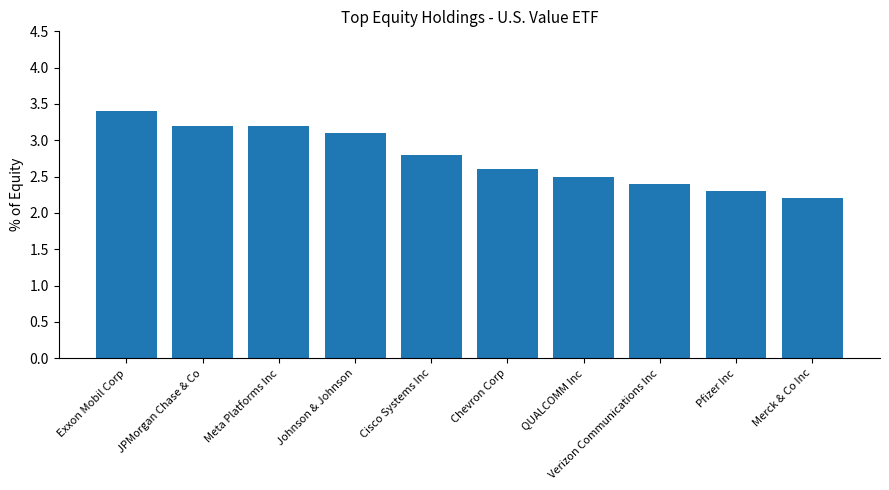

What is the change in value from Chevron Corp to QUALCOMM Inc?

-0.1